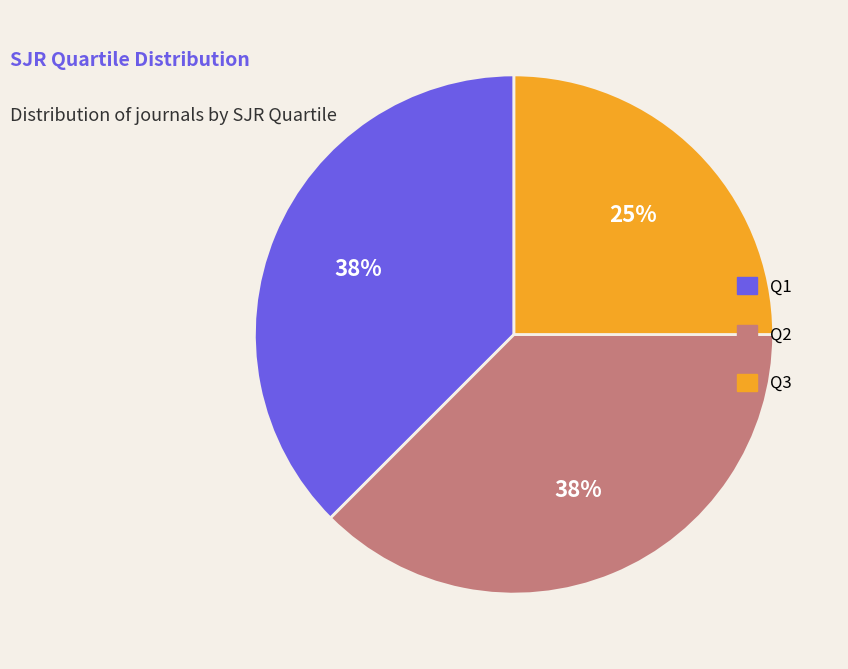

To the nearest percent, what is the average slice percentage?

33%